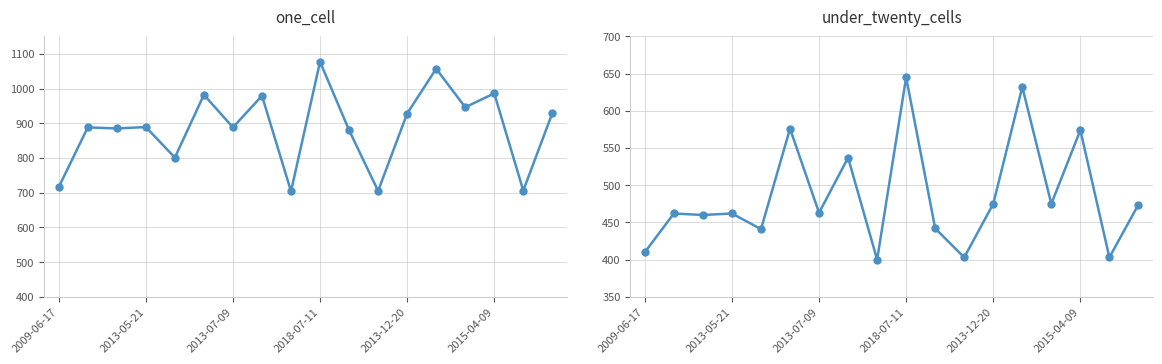

What is the value of the under_twenty_cells point at the 6th from the left?

576